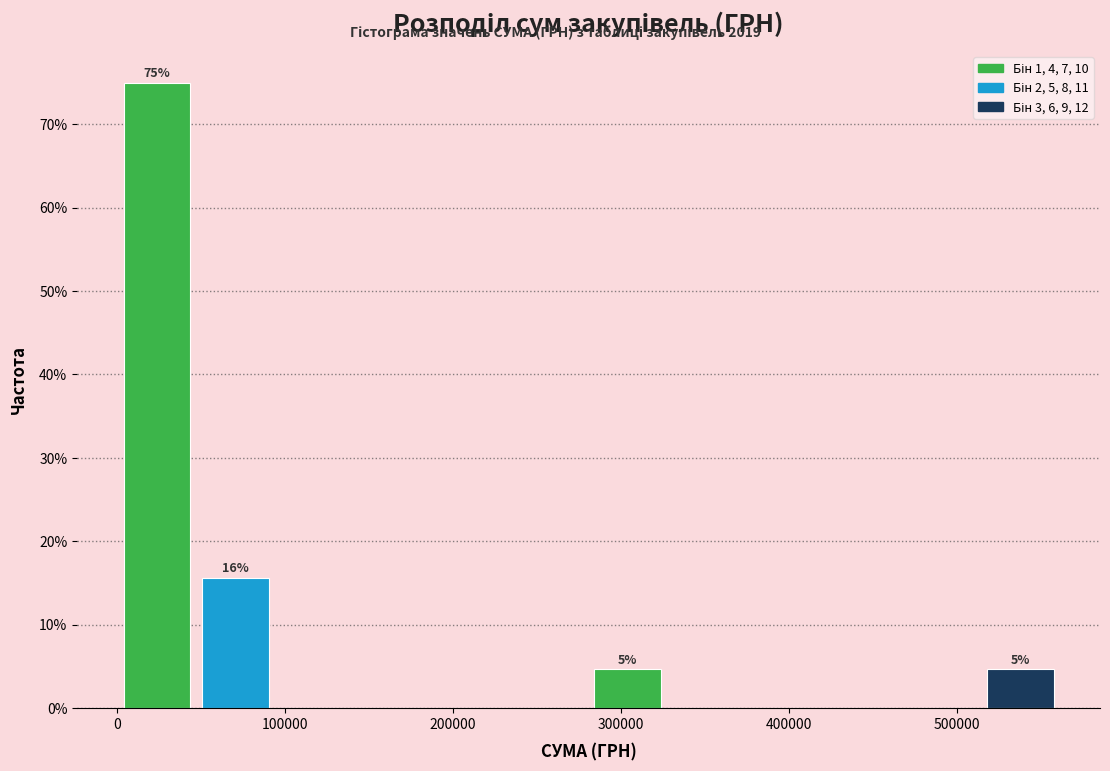

Over which range of the x-axis is the bar tallest?

0 to 50000